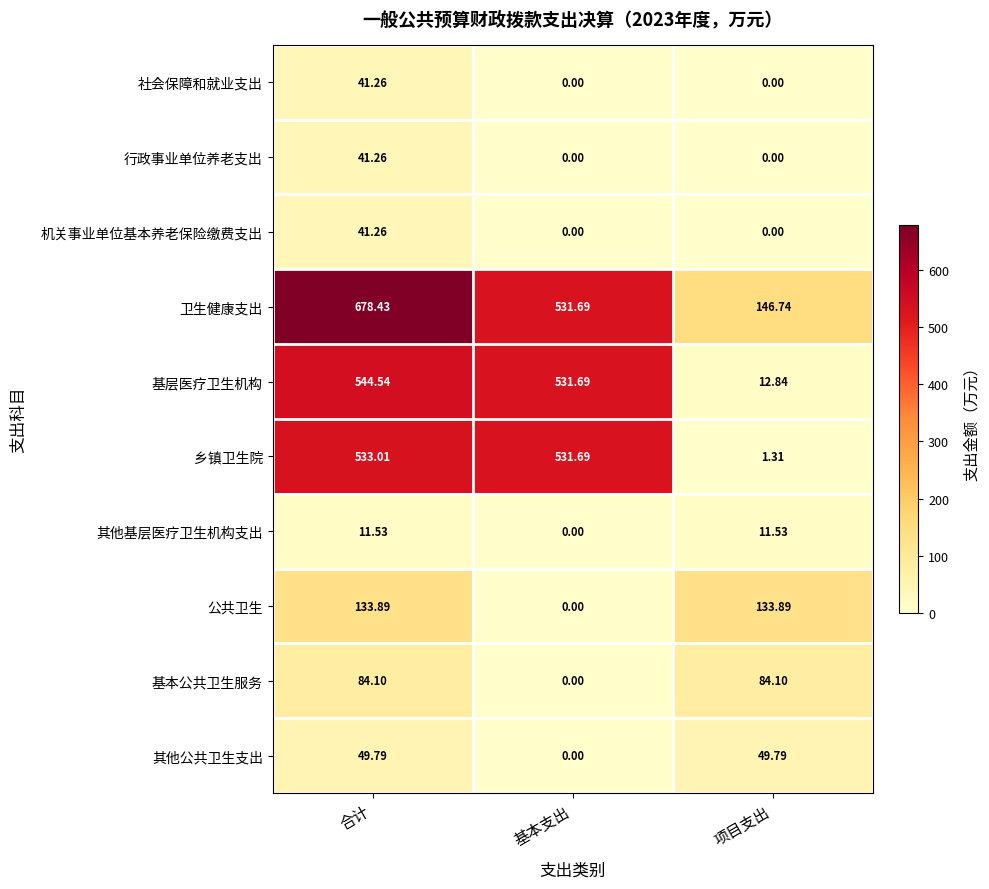

What is the maximum value shown in the chart?

678.4